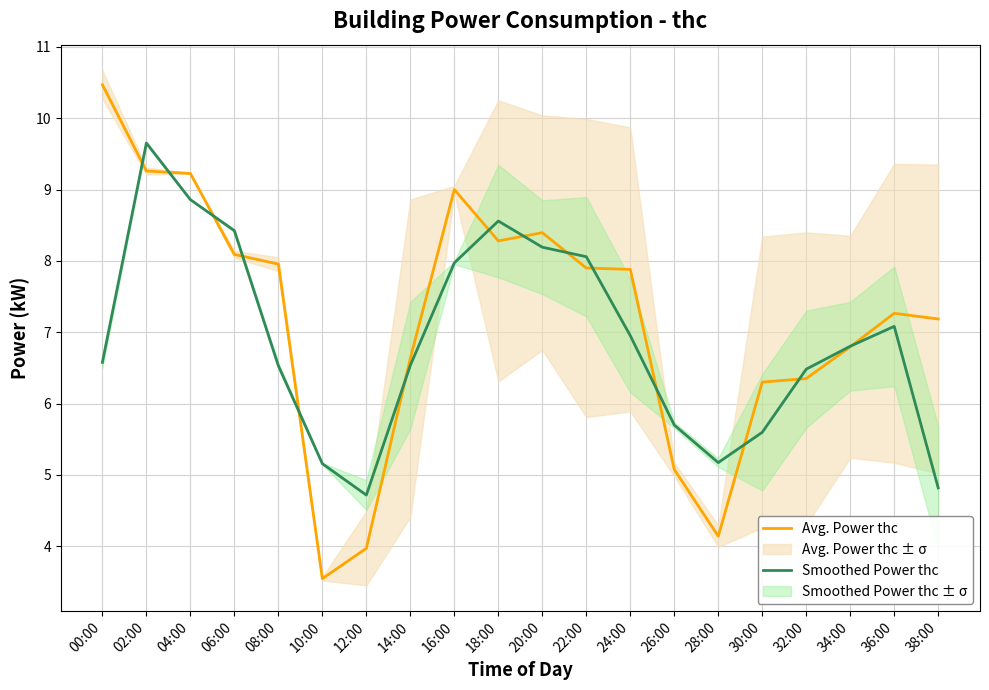

Is it true that Avg. Power thc equals 8.4 at 20:00?

True